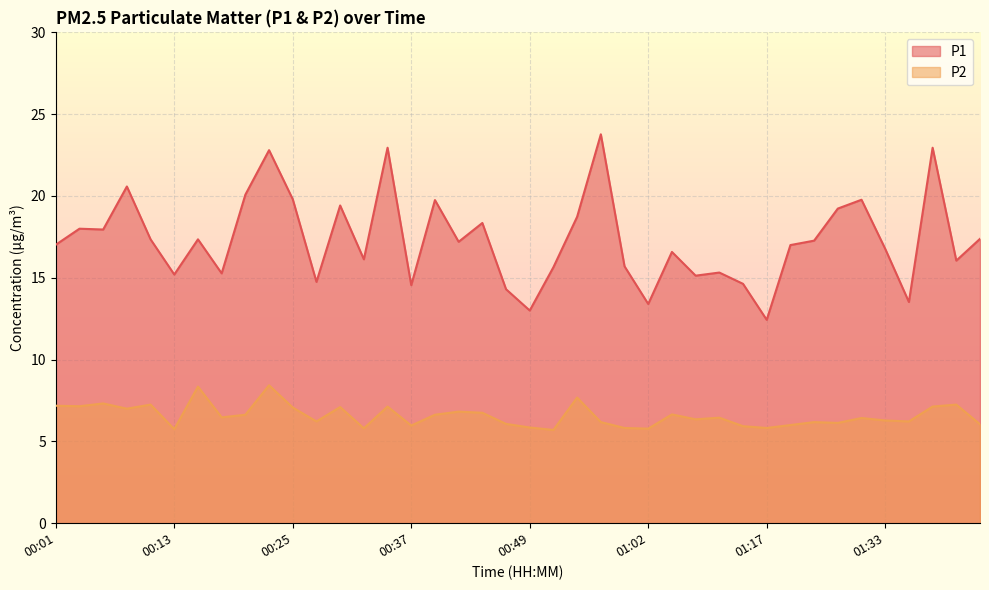

True or false: P2 and P1 cross at least once.

False